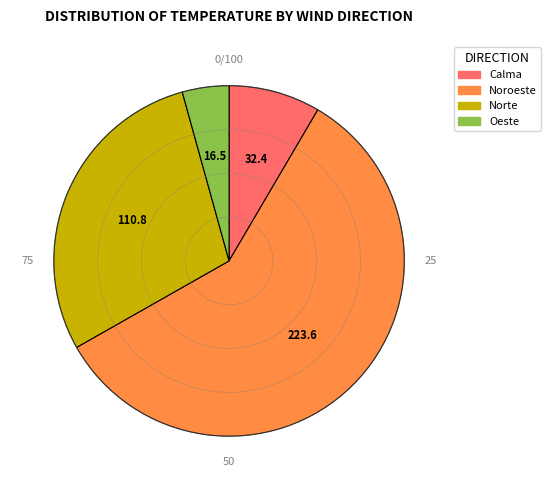

How many segments does this pie chart have?

4